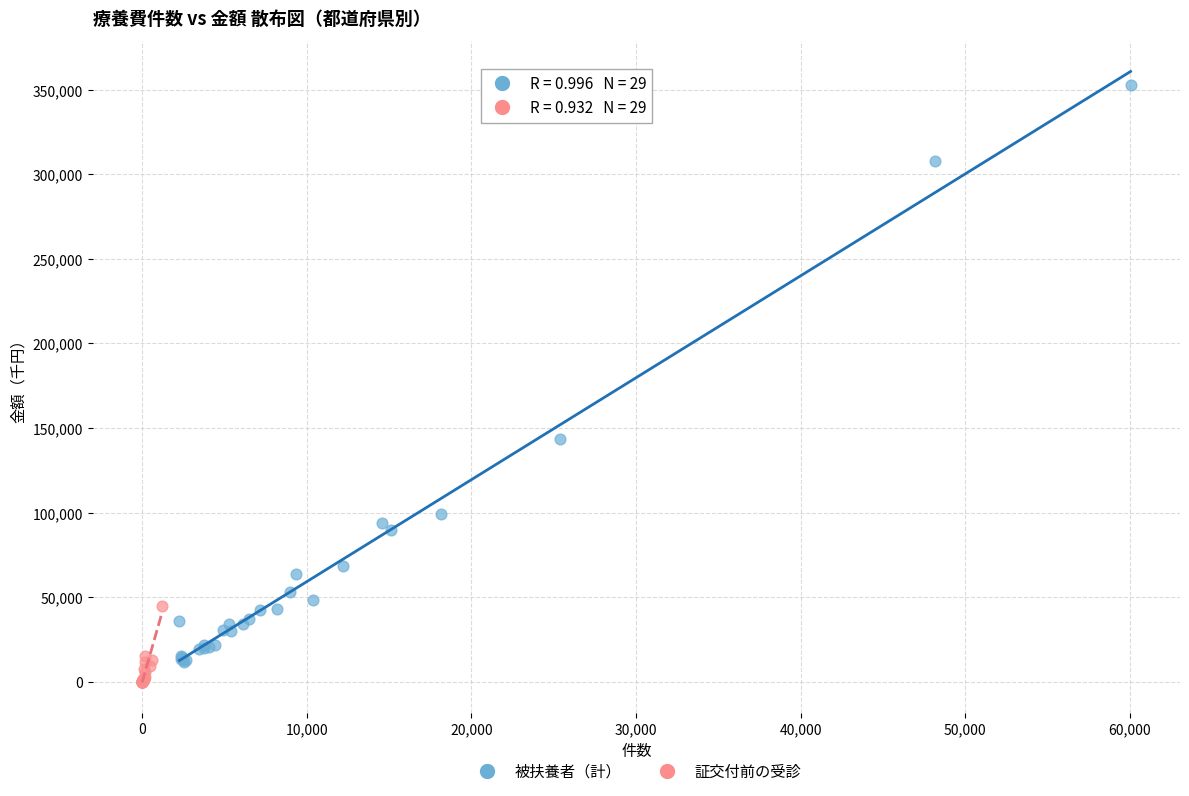

Which series reaches the maximum Y coordinate?

被扶養者（計）